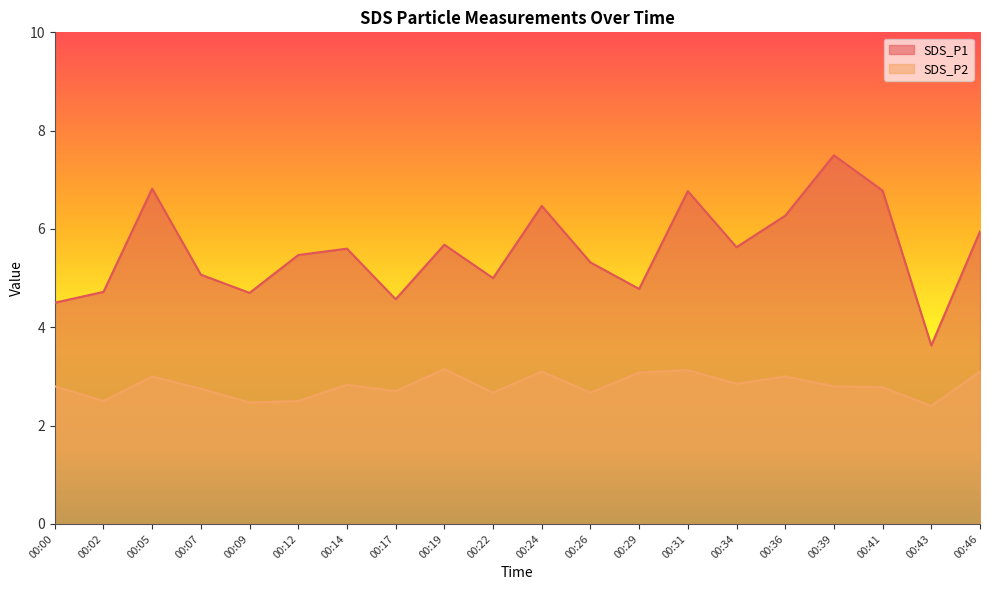

True or false: SDS_P1 has a value of 4.7 at 00:02.

True